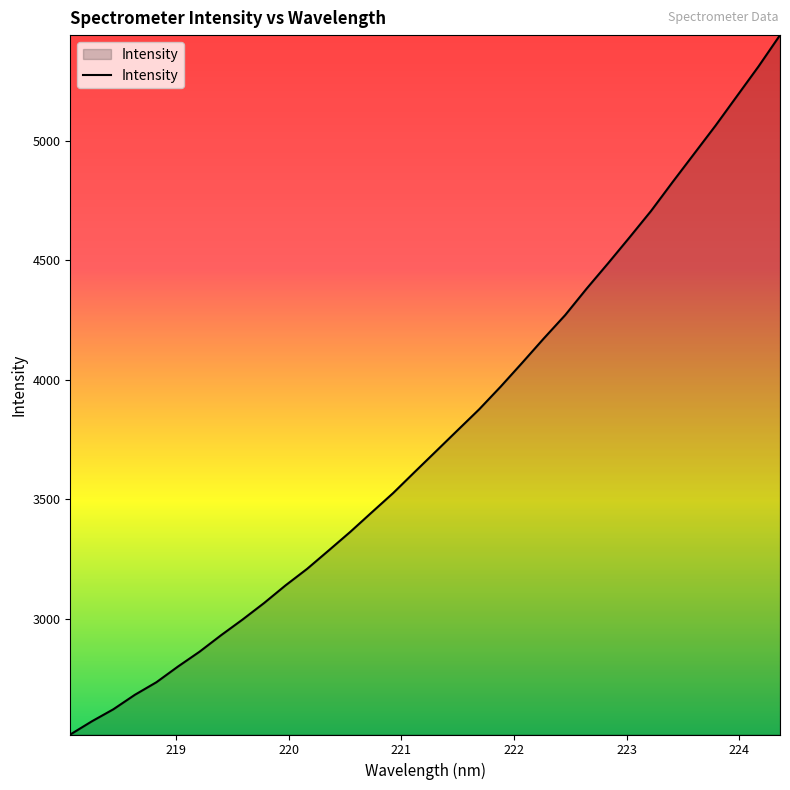

What is the maximum value shown in the chart?

5442.1